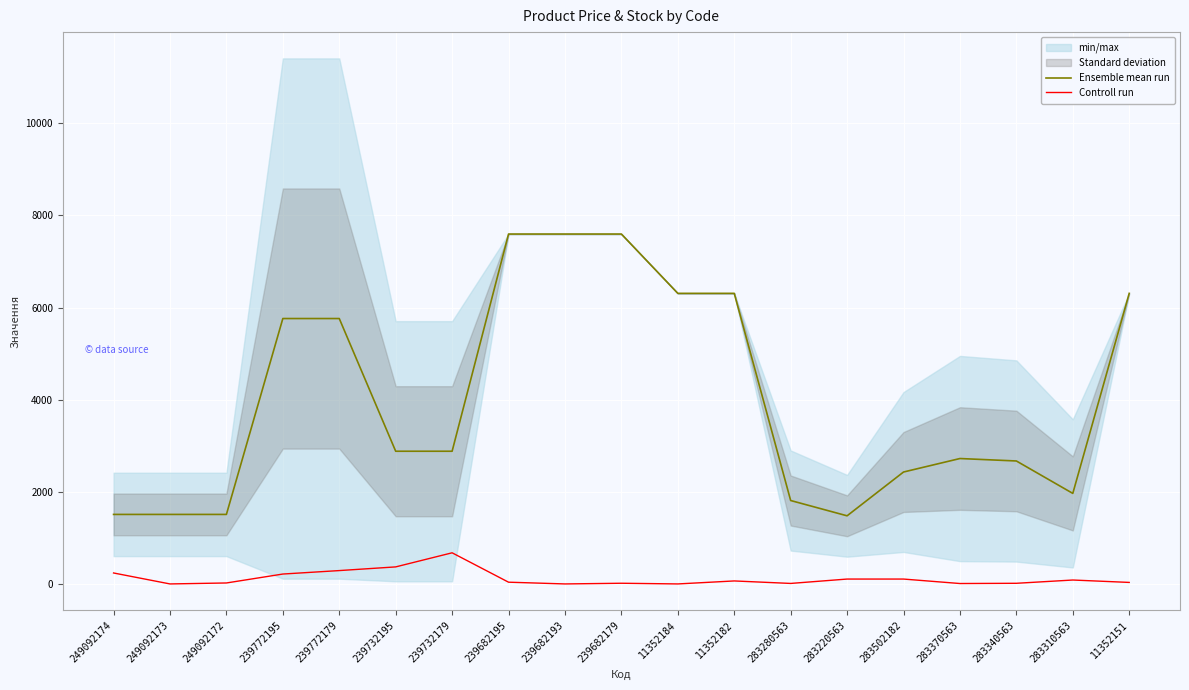

At which label does Ensemble mean run first exceed 2881?

239772195